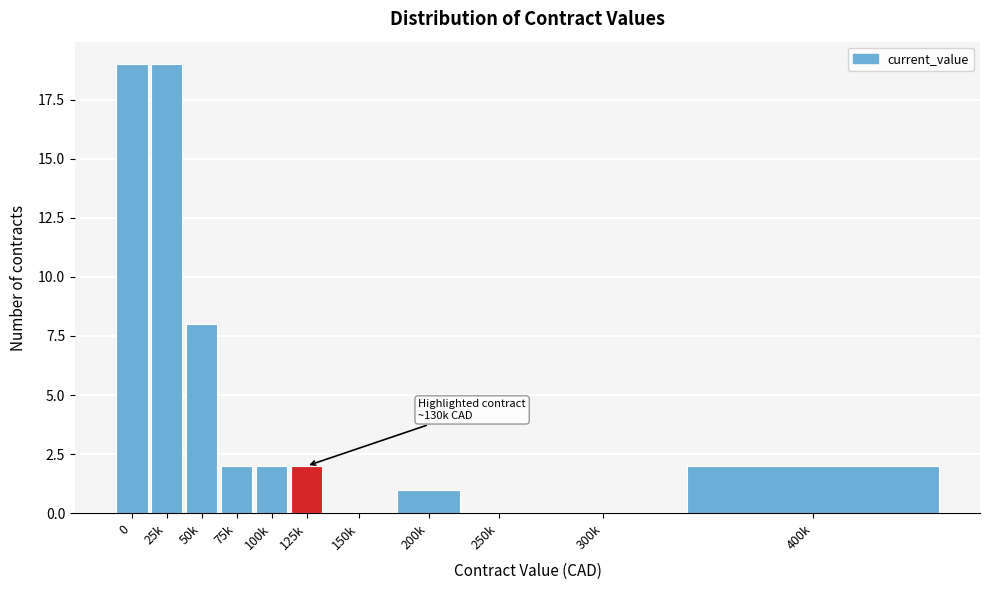

Reading left to right, extract all data points from this chart.

0=19	25k=19	50k=8	75k=2	100k=2	125k=2	150k=0	200k=1	250k=0	300k=0	400k=2